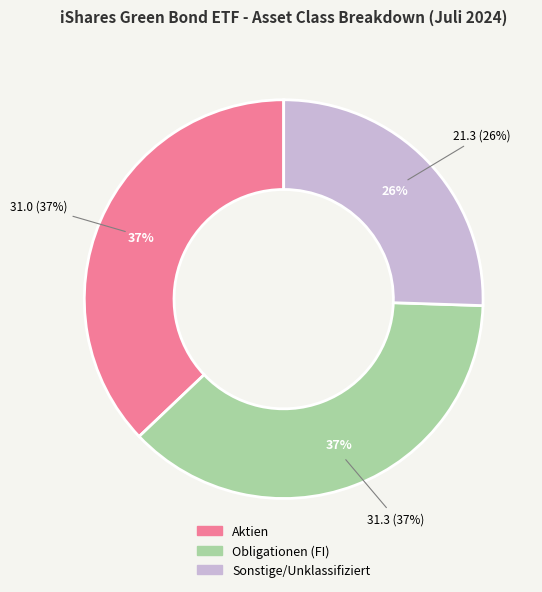

The 9 slice represents 14% of the pie. True or false?

False